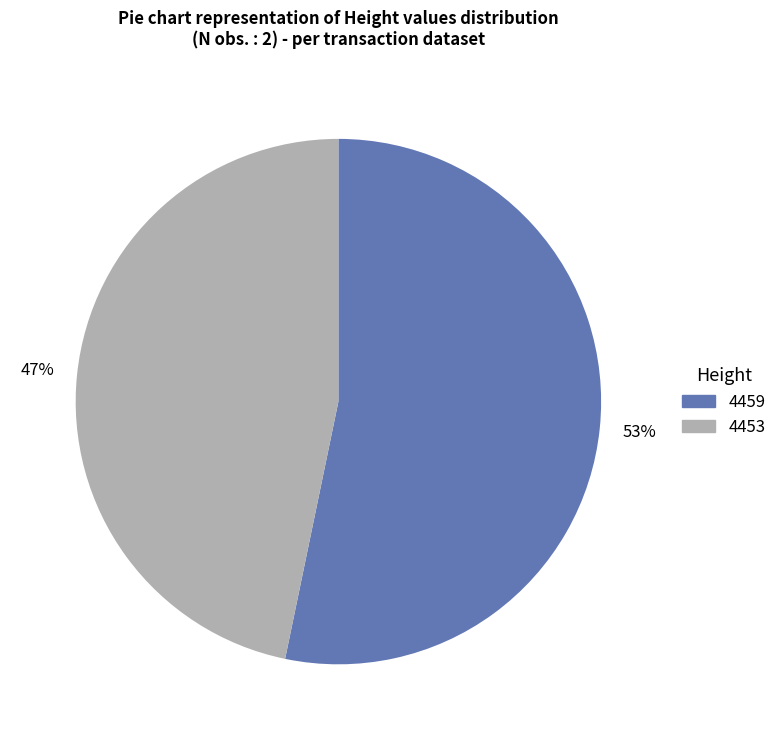

To the nearest percent, what is the combined percentage of 4453 and 4459?

100%